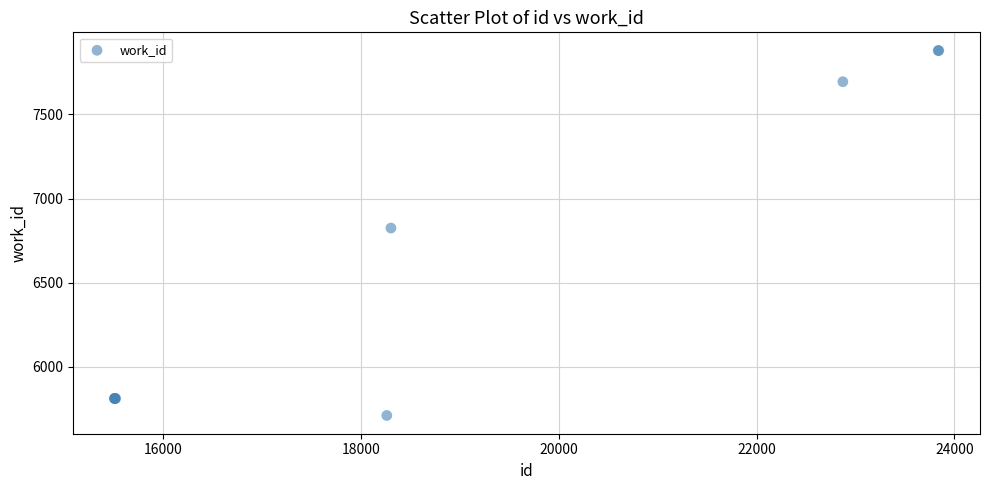

What Y value in the scatter plot is closest to 6795?

6825